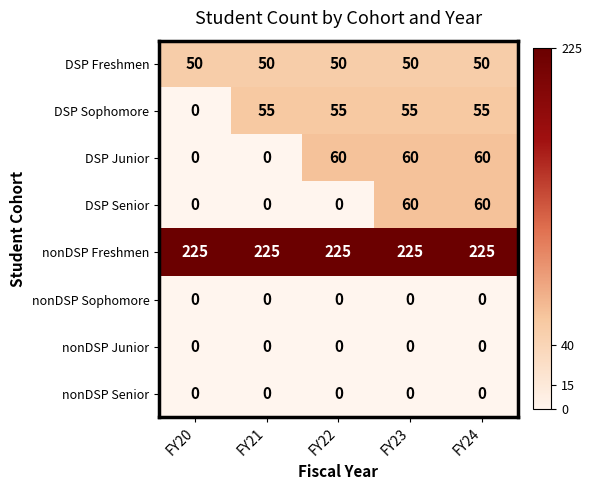

The DSP Freshmen series shows 50 at FY20. True or false?

True